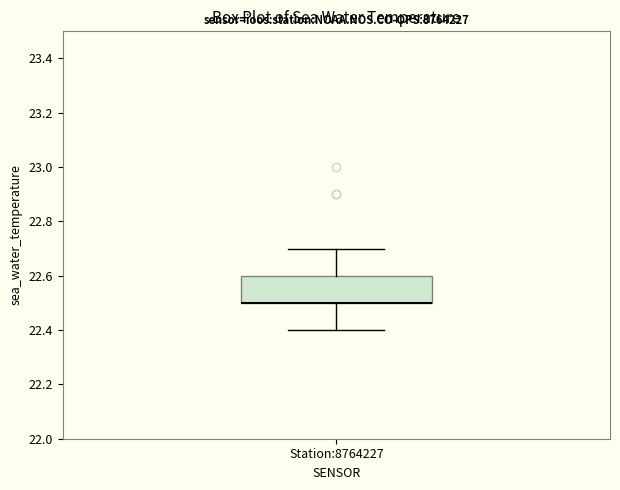

Read this box plot against the y-axis: the position of the median line, the range covered by the box, and the ends of both whiskers. The values are not printed on the chart, so give them approximately, as read against the axis.

median 22.5 (drawn on the box's lower edge), box 22.5 to 22.6, whiskers 22.4 to 22.7